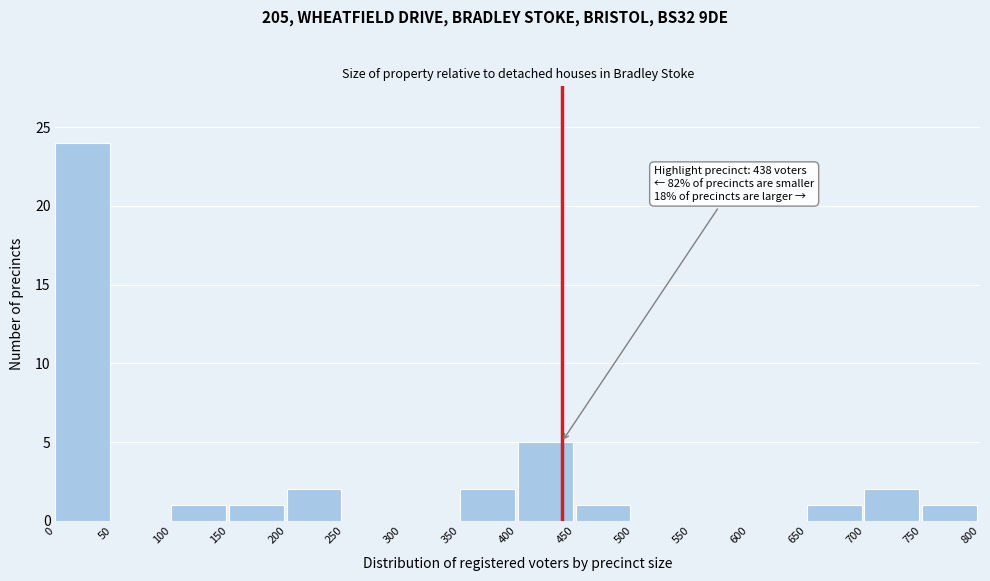

Over which range of the x-axis is the bar tallest?

0 to 50